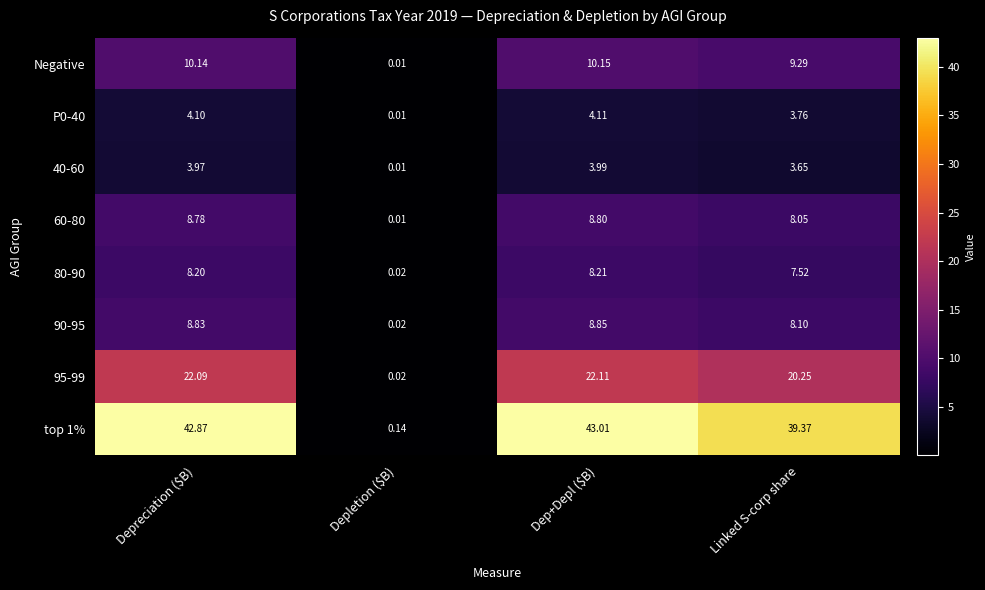

At which category is the sum across all series the highest?

Dep+Depl ($B)